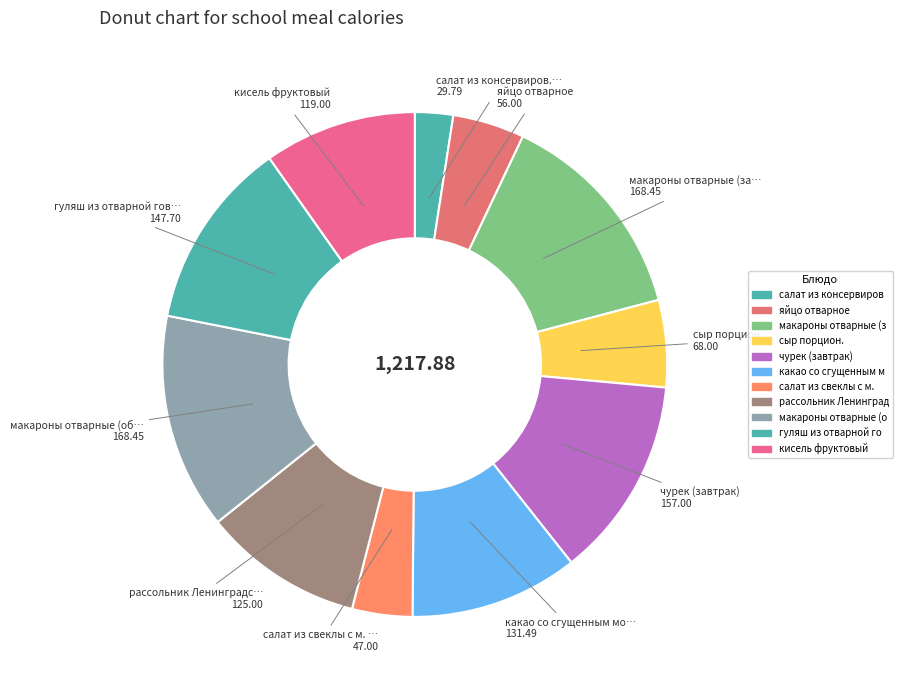

Count the number of slices in the pie.

11